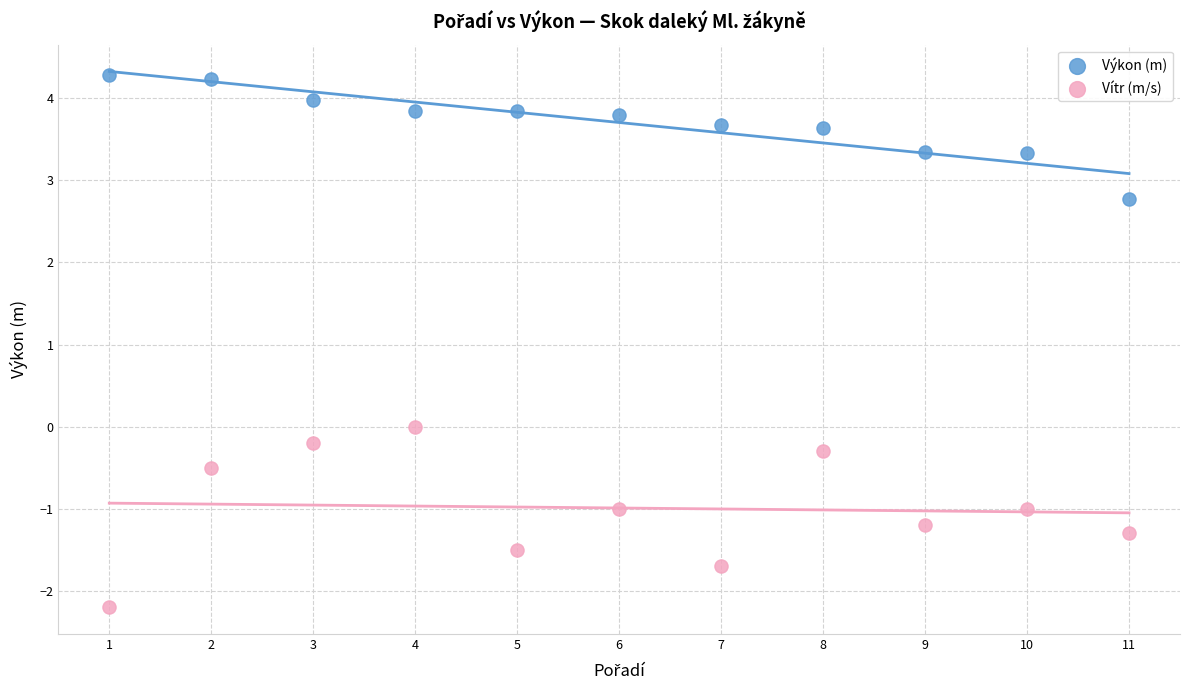

What are all the series names shown in the legend?

Výkon (m), Vítr (m/s)